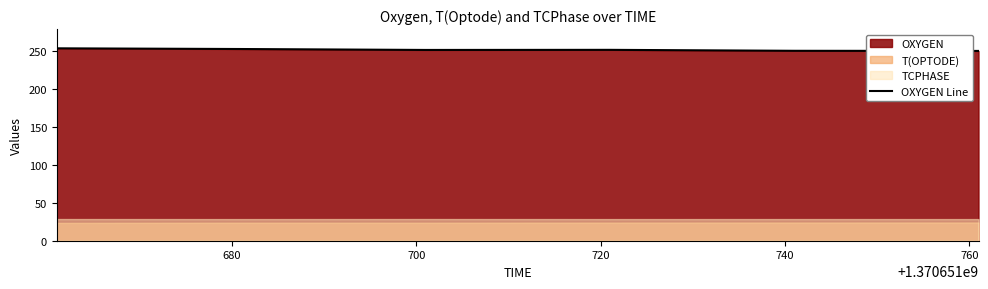

What is the lowest value of the OXYGEN Line series?

249.5